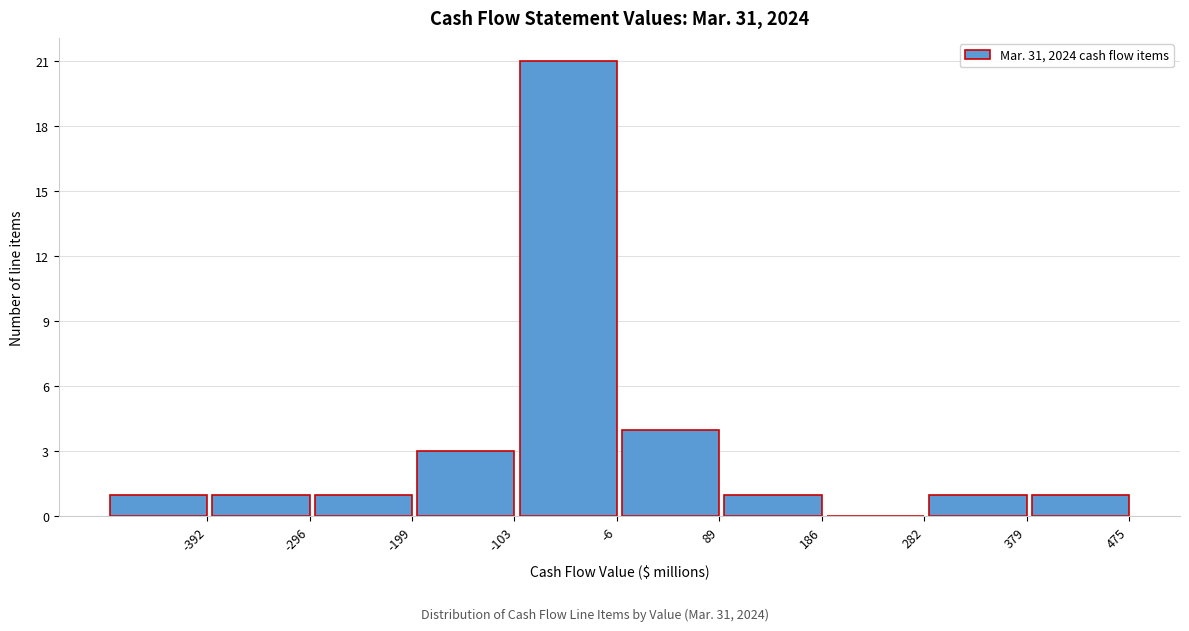

Reading left to right, list all the values displayed in this chart.

-392=1	-296=1	-199=1	-103=3	-6=21	89=4	186=1	282=0	379=1	475=1